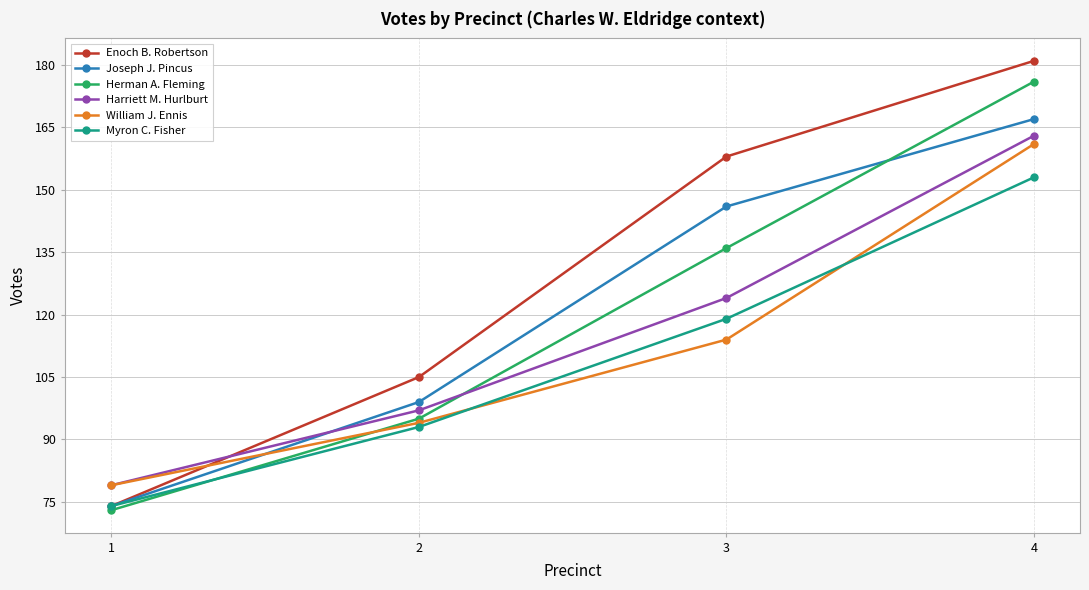

Reading right to left, what are all the values shown in this chart?

Enoch B. Robertson: 4=181	3=158	2=105	1=74
Joseph J. Pincus: 4=167	3=146	2=99	1=74
Herman A. Fleming: 4=176	3=136	2=95	1=73
Harriett M. Hurlburt: 4=163	3=124	2=97	1=79
William J. Ennis: 4=161	3=114	2=94	1=79
Myron C. Fisher: 4=153	3=119	2=93	1=74